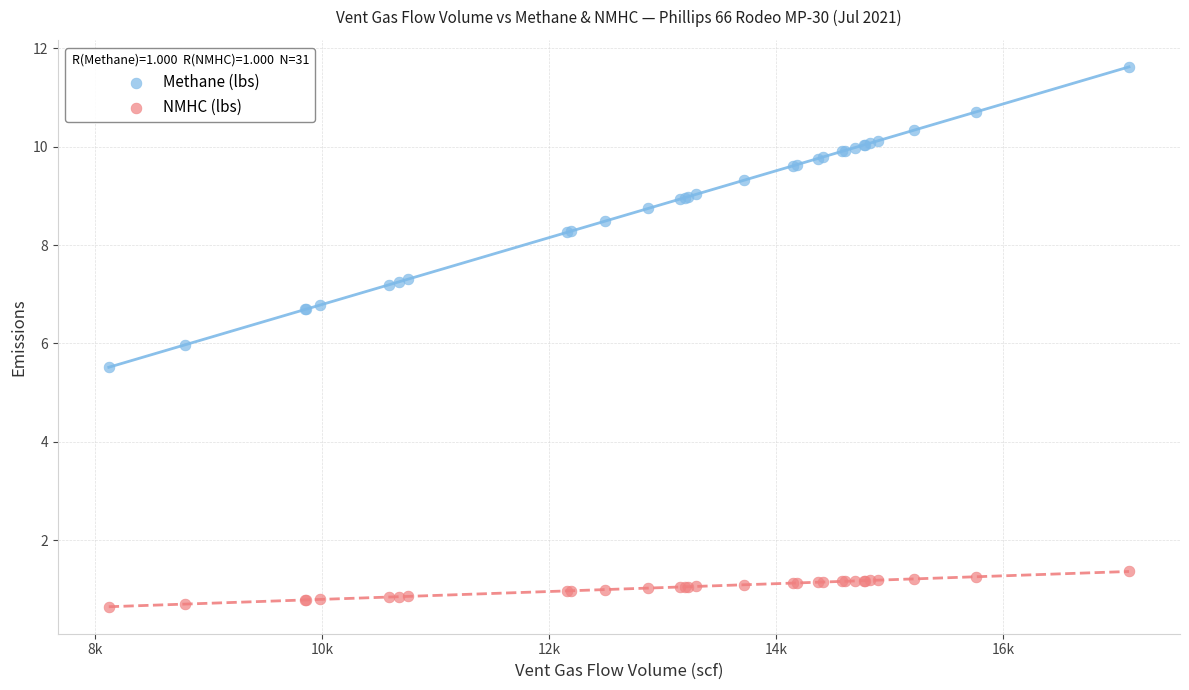

Which series reaches the maximum Y coordinate?

Methane (lbs)